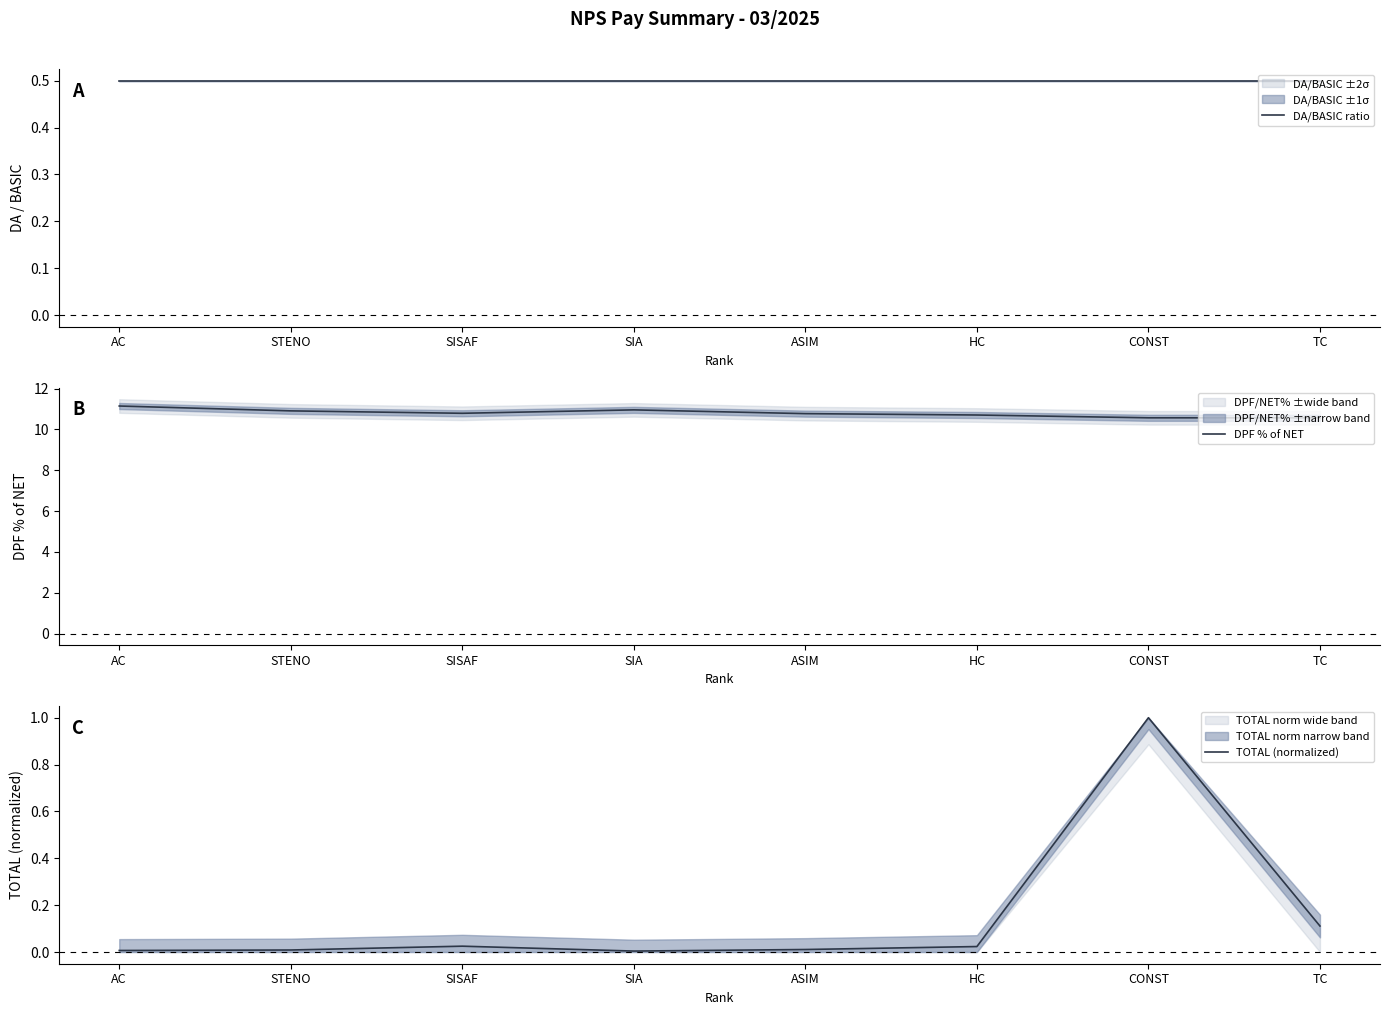

What position from the left is ASIM?

5